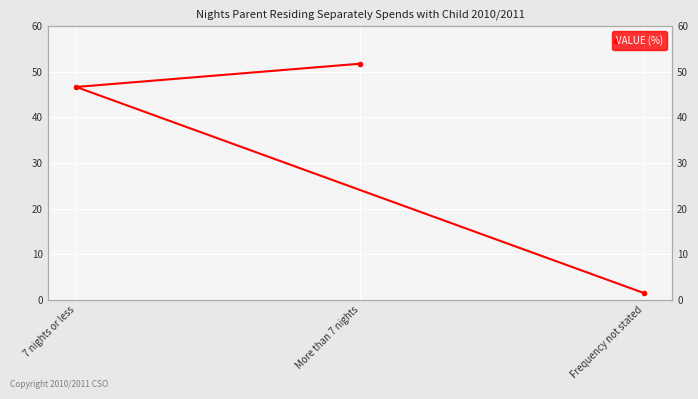

The chart shows a value of 46.7 at 7 nights or less. True or false?

True